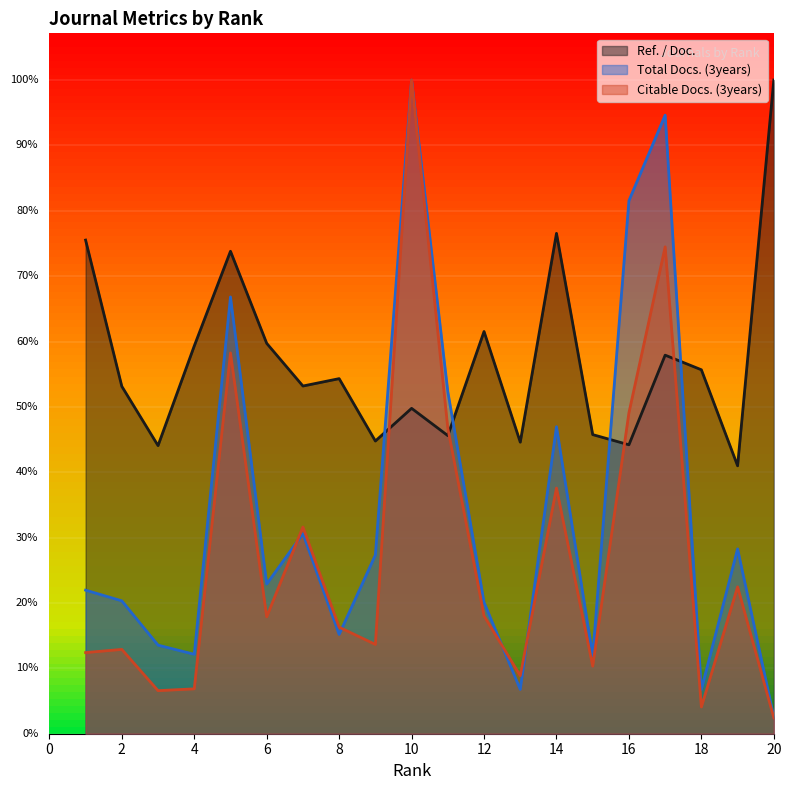

Where is the first local minimum for Total Docs. (3years)?

4